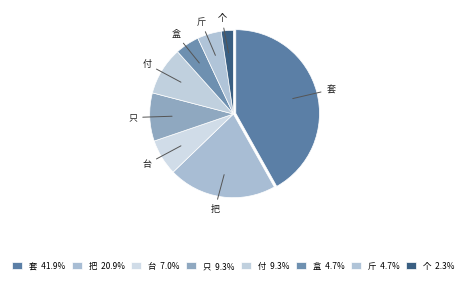

How many segments does this pie chart have?

8